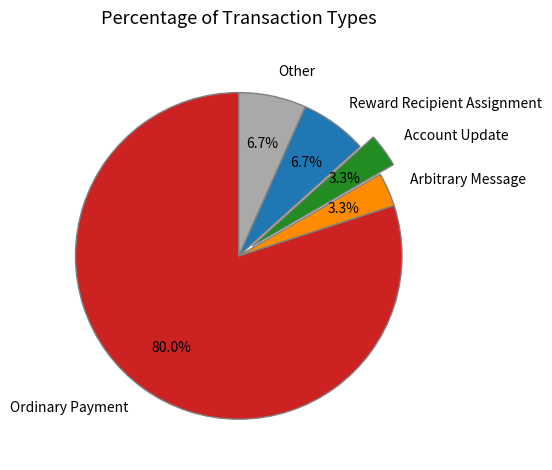

What is the total percentage of Other and Account Update?

10.0%